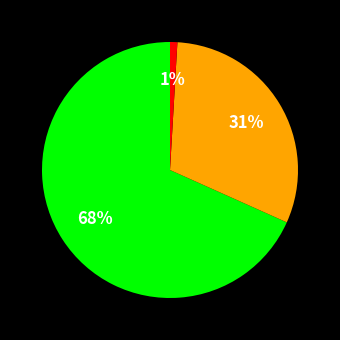

Count the number of slices in the pie.

3